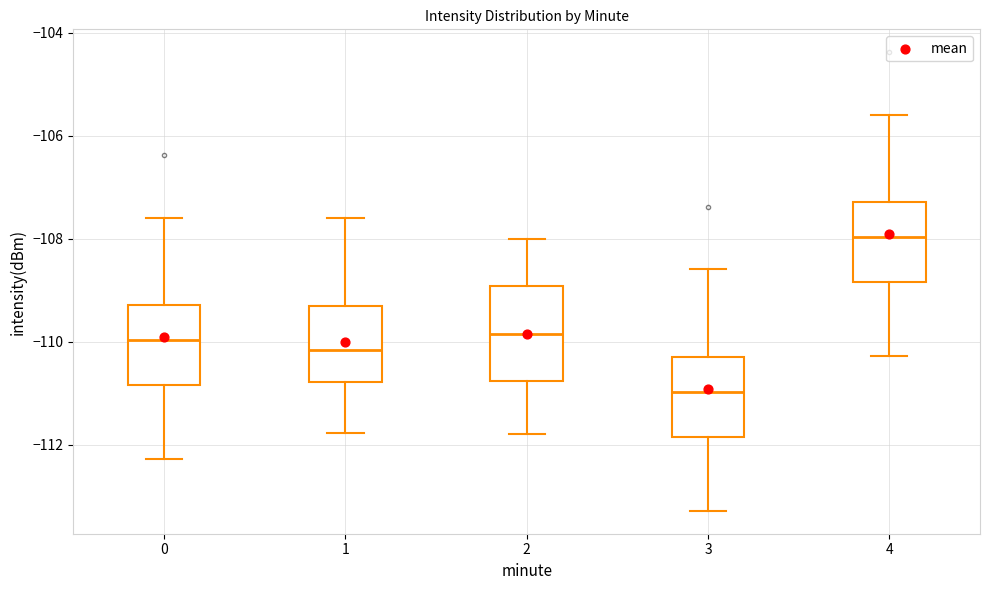

Reading left to right, read every box against the y-axis: the position of its median line, the range the box covers, and the ends of its whiskers. The values are not printed on the chart, so give them approximately, as read against the axis.

0: median -110.0, box -110.8 to -109.2, whiskers -112.2 to -107.6
1: median -110.2, box -110.8 to -109.4, whiskers -111.8 to -107.6
2: median -109.8, box -110.8 to -109.0, whiskers -111.8 to -108.0
3: median -111.0, box -111.8 to -110.2, whiskers -113.2 to -108.6
4: median -108.0, box -108.8 to -107.2, whiskers -110.2 to -105.6